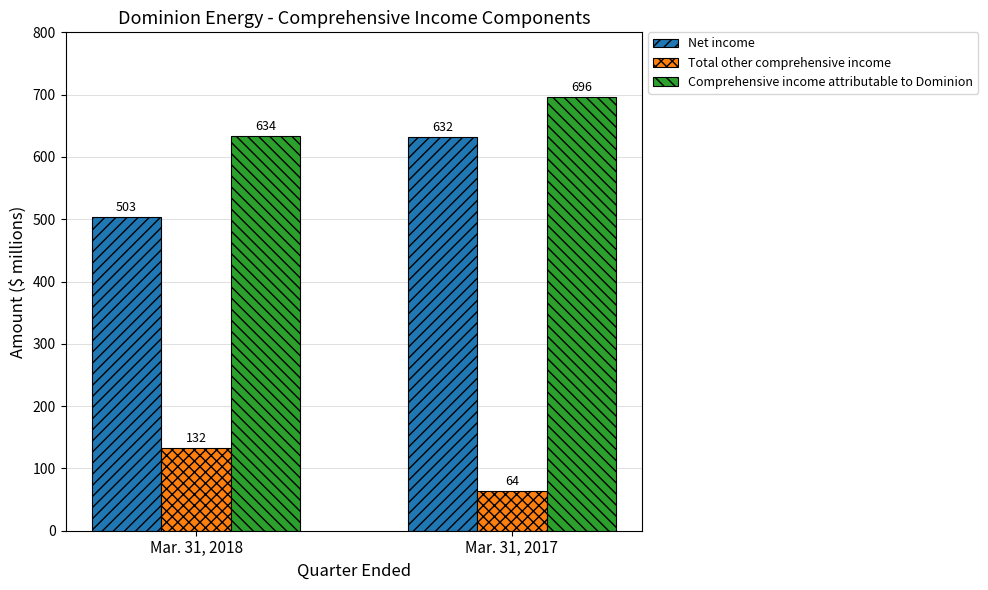

Reading left to right, extract all data points from this chart.

Net income: 503	632
Total other comprehensive income: 132	64
Comprehensive income attributable to Dominion: 634	696